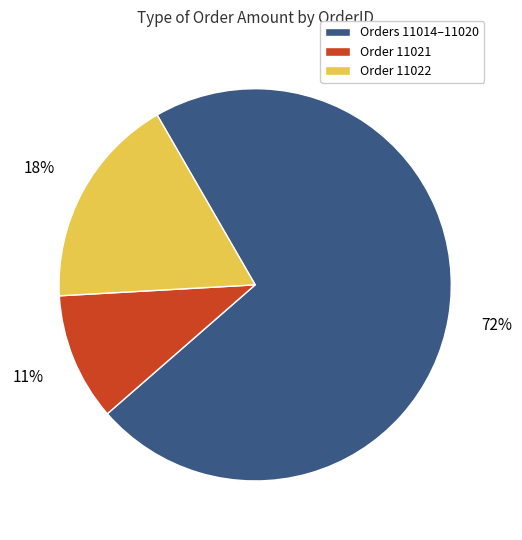

To the nearest percent, what is the difference between the Order 11021 and Order 11022 slice percentages?

7%